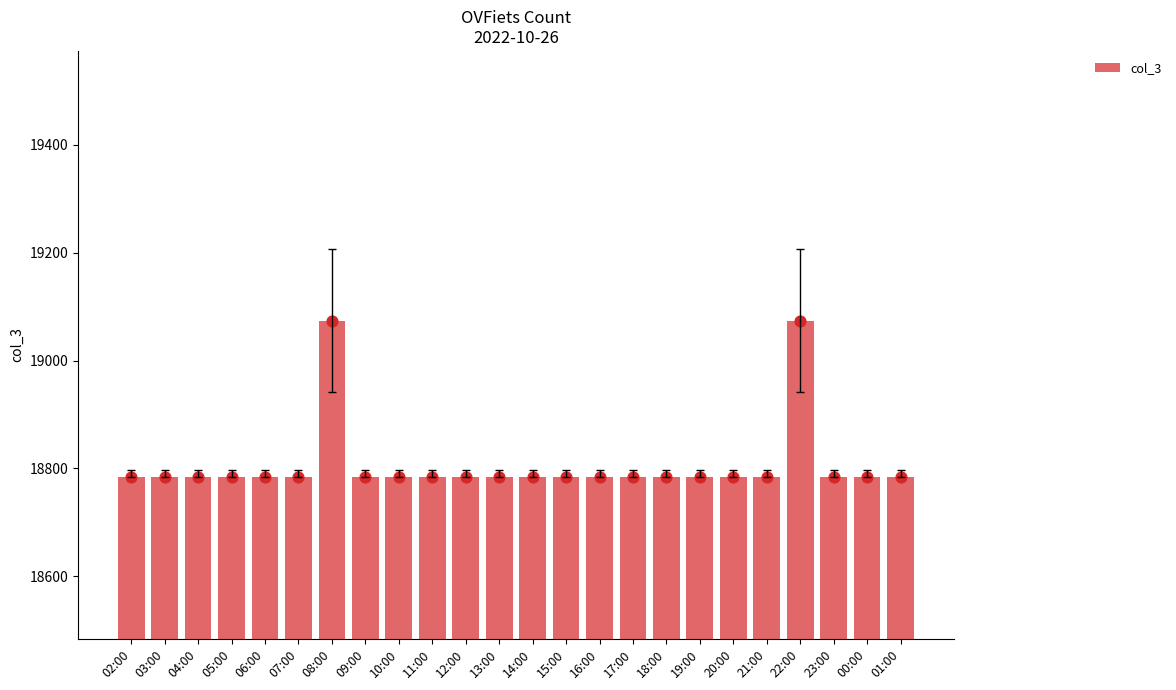

Between 18:00 and 02:00, which is larger?

18:00